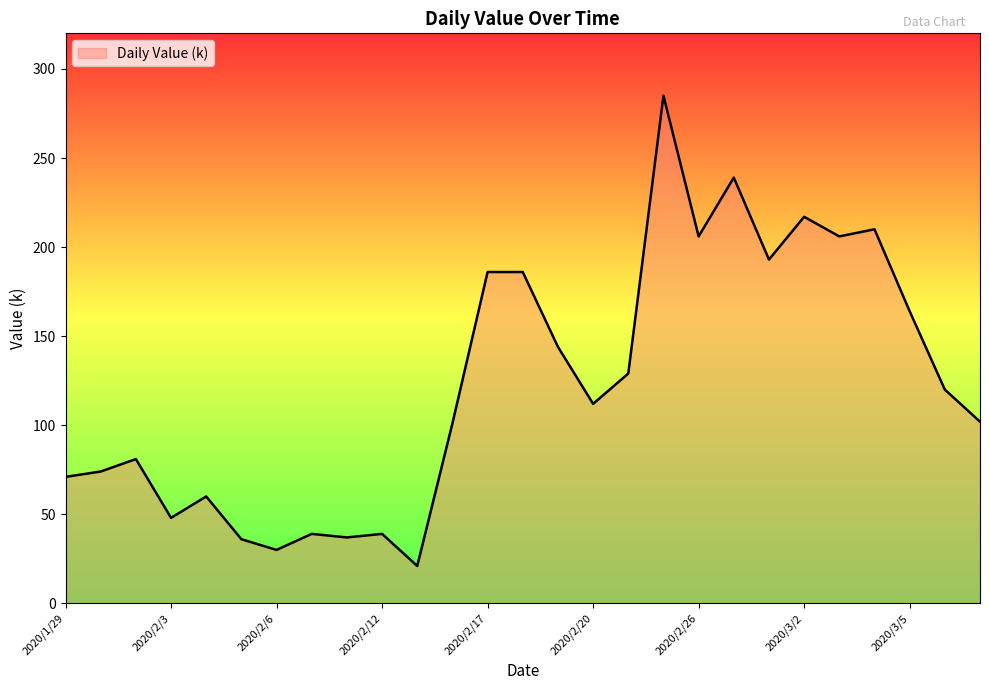

What is the smallest value displayed?

21